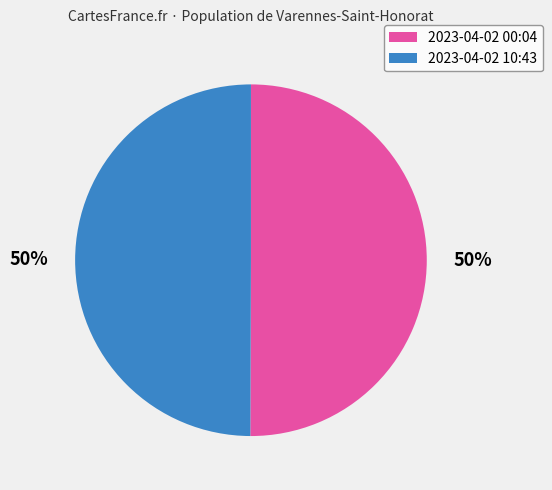

What percentage is the 2023-04-02 10:43 slice, to the nearest percent?

50%